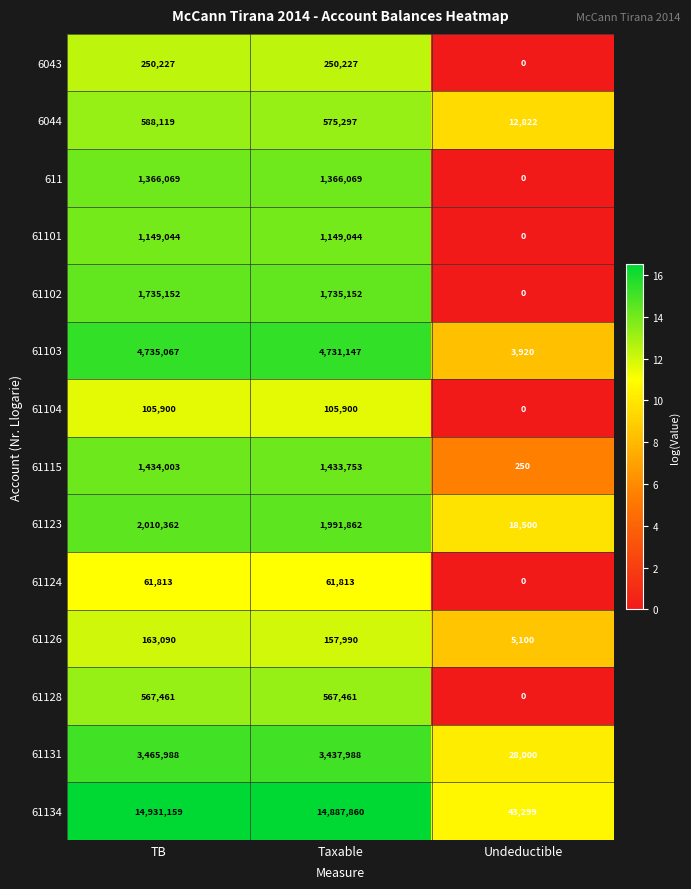

At which label does 61115 first exceed 1433753?

TB